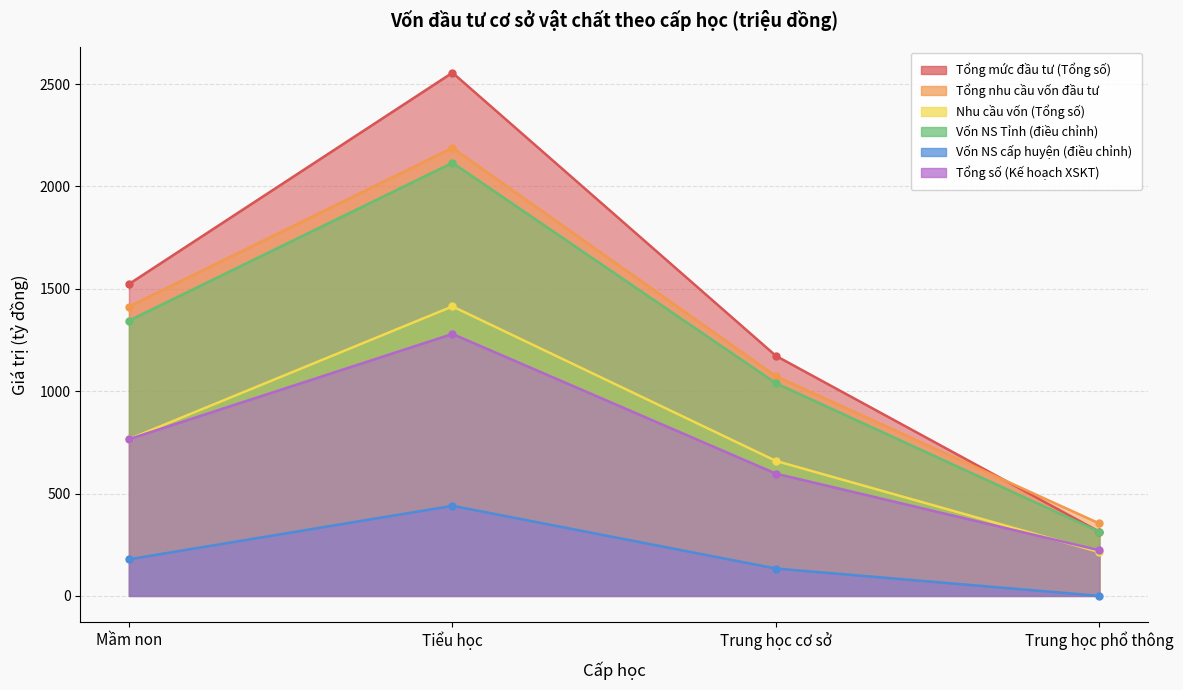

What is the average value of the Tổng mức đầu tư (Tổng số) series?

1391.3